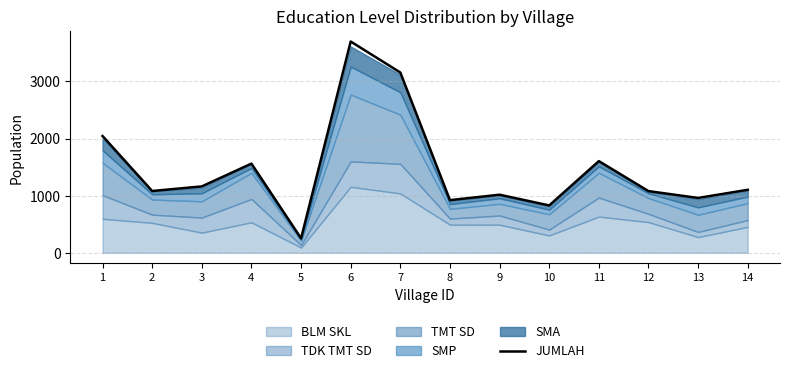

Reading right to left, what are all the values shown in this chart?

14=1103	13=960	12=1080	11=1605	10=829	9=1017	8=922	7=3156	6=3698	5=253	4=1561	3=1162	2=1082	1=2044